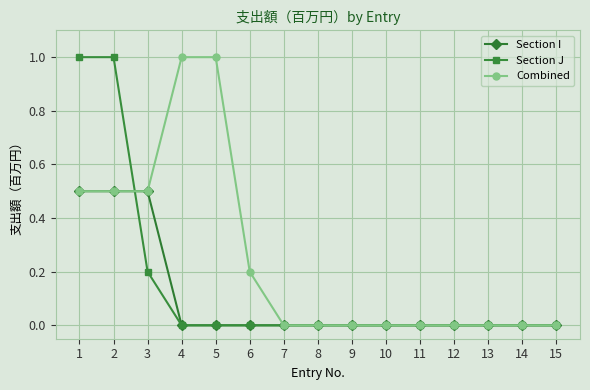

What is the difference between the maximum and minimum values in the Combined series?

1.0